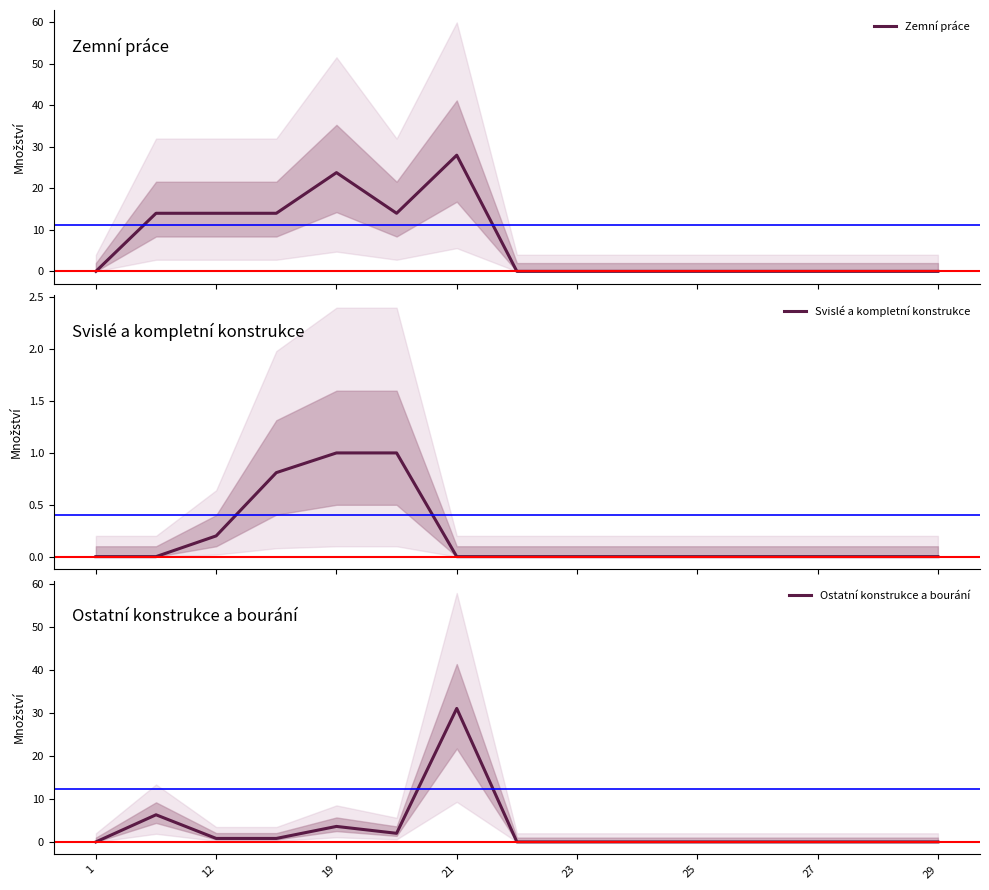

What is the highest value of the Zemní práce series?

28.0